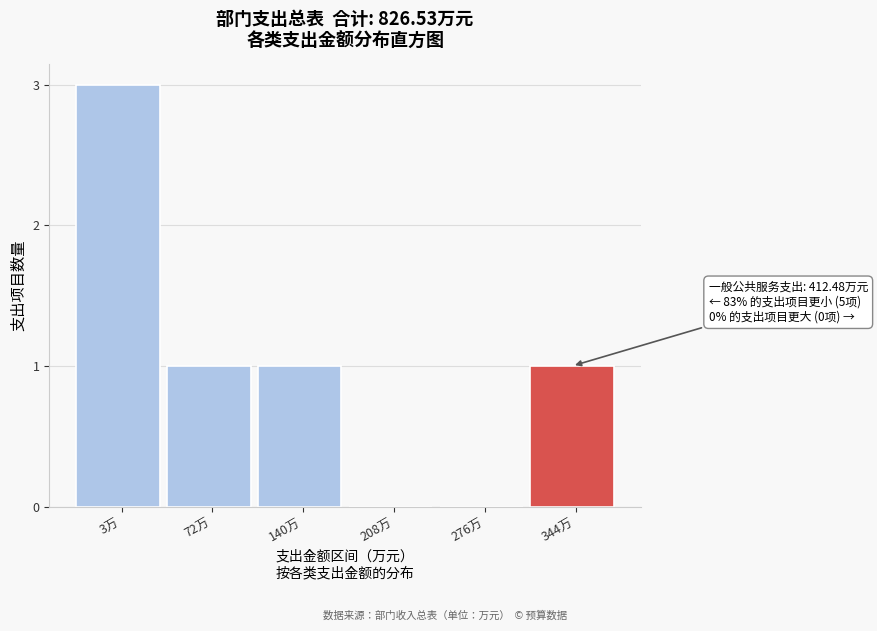

Reading left to right, what are all the values shown in this chart?

3万=3	72万=1	140万=1	208万=0	276万=0	344万=1